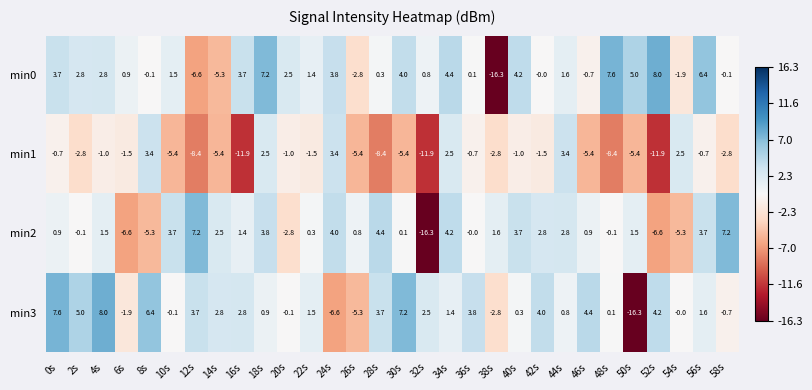

How many categories are shown in the chart?

30